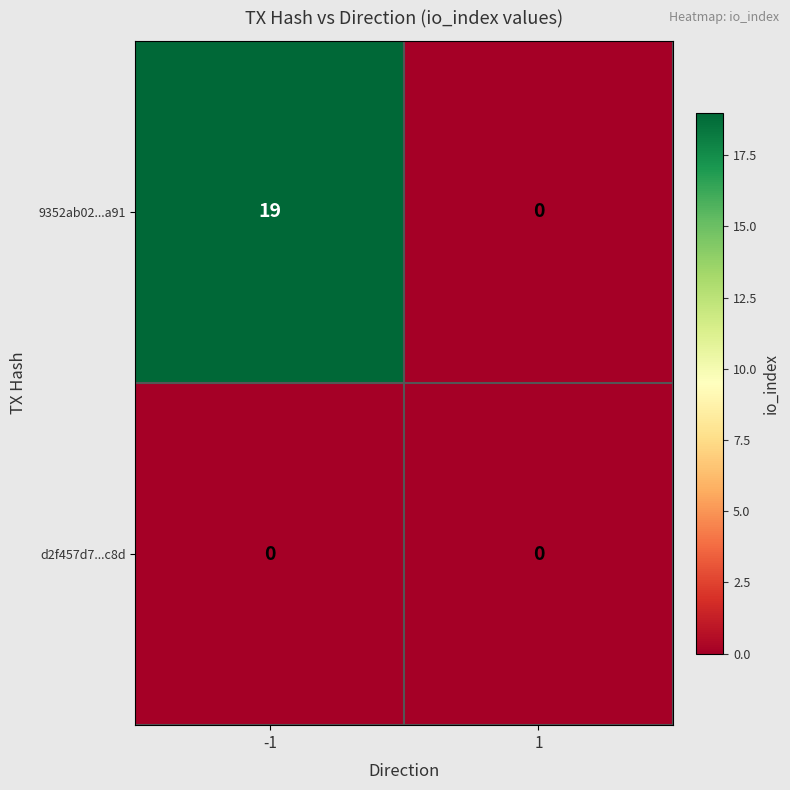

Between -1 and 1, which series saw the biggest shift?

9352ab02...a91